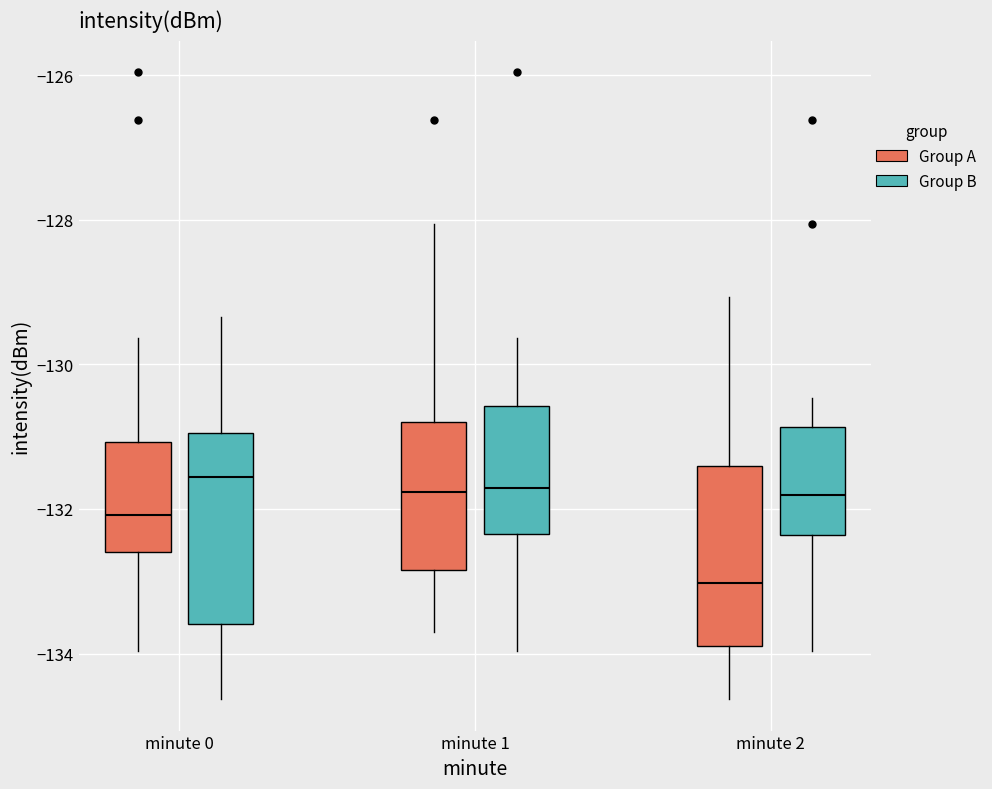

Reading left to right, transcribe this box plot: for each box, give where its median line is, the range the box spans, and where its two whiskers end, as read against the y-axis. The values are not printed on the chart, so give them approximately, as read against the axis.

minute 0 (Group A): median -132.0, box -132.6 to -131.0, whiskers -134.0 to -129.6
minute 0 (Group B): median -131.6, box -133.6 to -131.0, whiskers -134.6 to -129.4
minute 1 (Group A): median -131.8, box -132.8 to -130.8, whiskers -133.8 to -128.0
minute 1 (Group B): median -131.8, box -132.4 to -130.6, whiskers -134.0 to -129.6
minute 2 (Group A): median -133.0, box -134.0 to -131.4, whiskers -134.6 to -129.0
minute 2 (Group B): median -131.8, box -132.4 to -130.8, whiskers -134.0 to -130.4